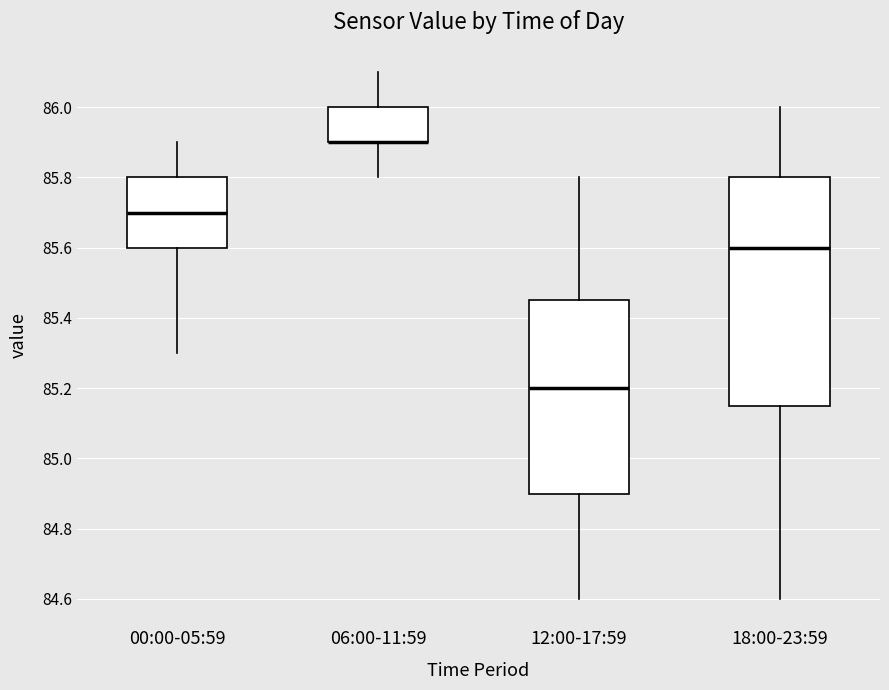

Reading left to right, read every box against the y-axis: the position of its median line, the range the box covers, and the ends of its whiskers. The values are not printed on the chart, so give them approximately, as read against the axis.

00:00-05:59: median 85.70, box 85.60 to 85.80, whiskers 85.30 to 85.90
06:00-11:59: median 85.90 (drawn on the box's lower edge), box 85.90 to 86.00, whiskers 85.80 to 86.10
12:00-17:59: median 85.20, box 84.90 to 85.46, whiskers 84.60 to 85.80
18:00-23:59: median 85.60, box 85.16 to 85.80, whiskers 84.60 to 86.00